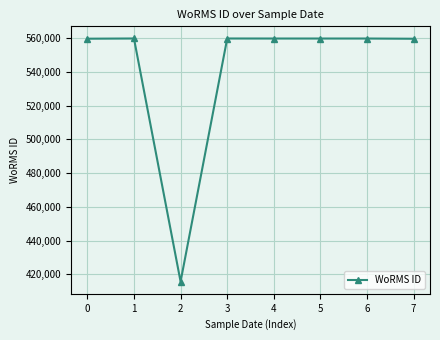

What is the minimum value shown in the chart?

415634